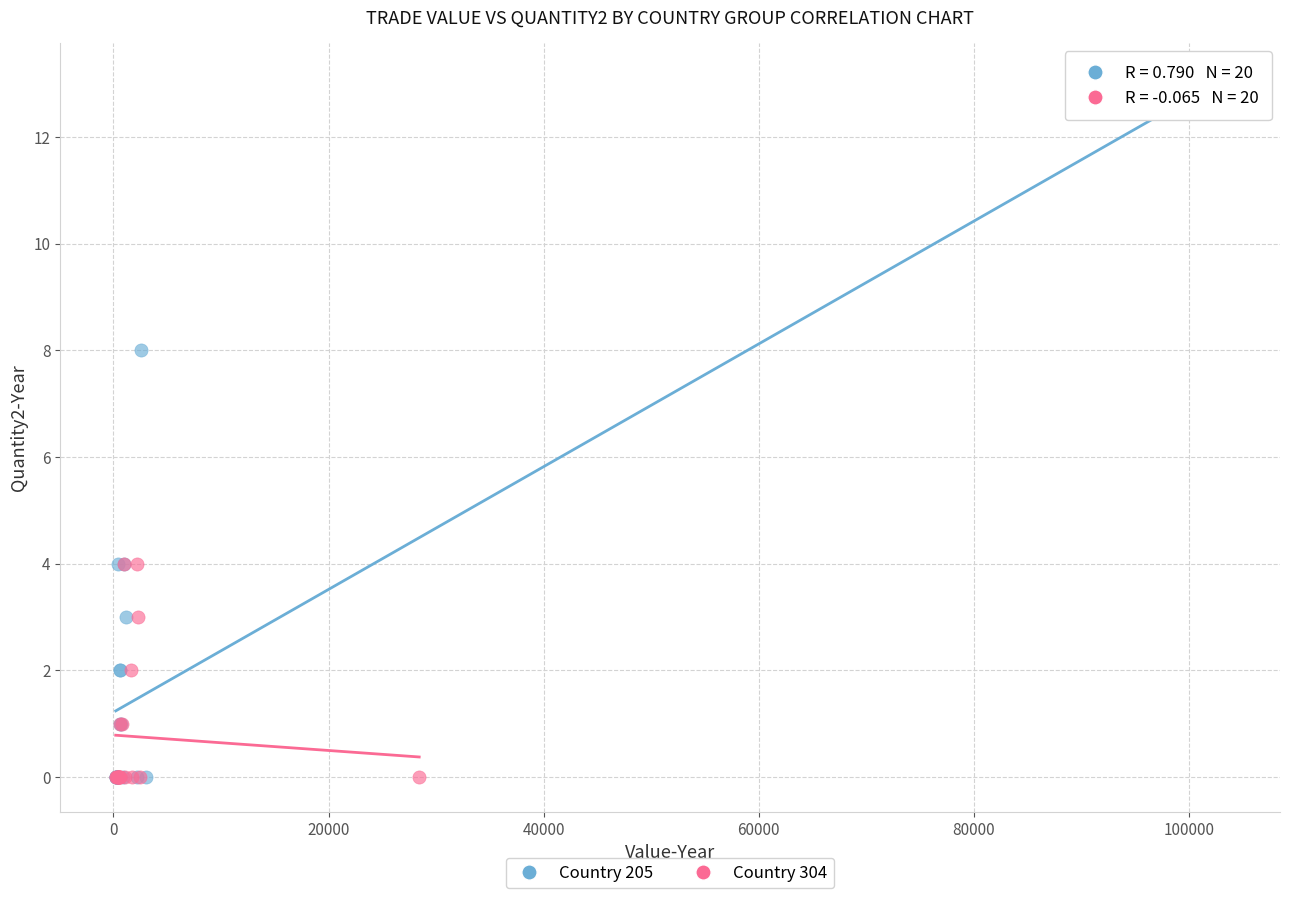

What are all the series names shown in the legend?

Country 205, Country 304